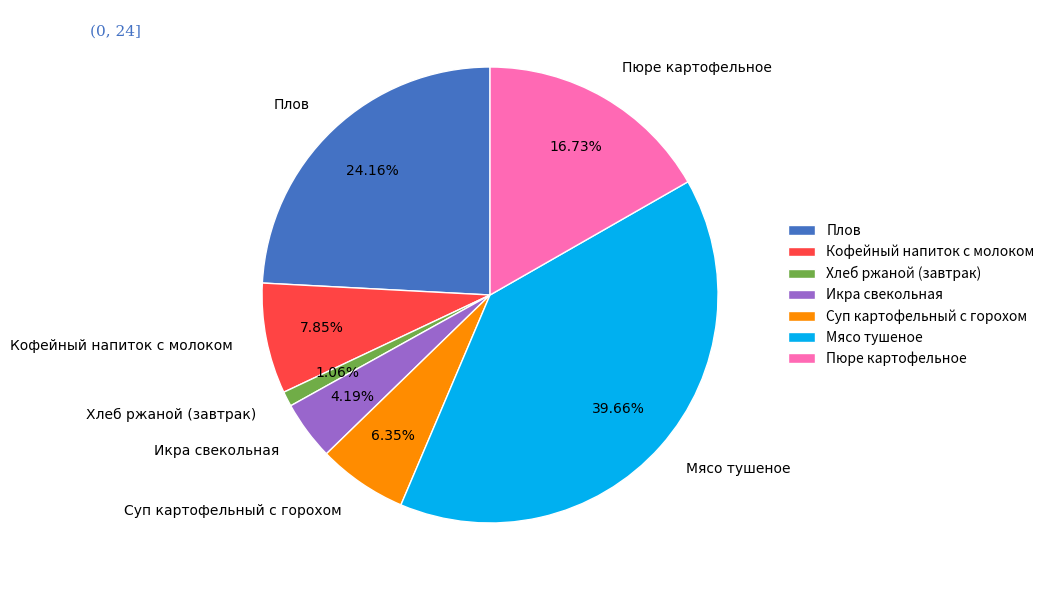

Rank the categories by value from lowest to highest.

Хлеб ржаной (завтрак), Икра свекольная, Суп картофельный с горохом, Кофейный напиток с молоком, Пюре картофельное, Плов, Мясо тушеное